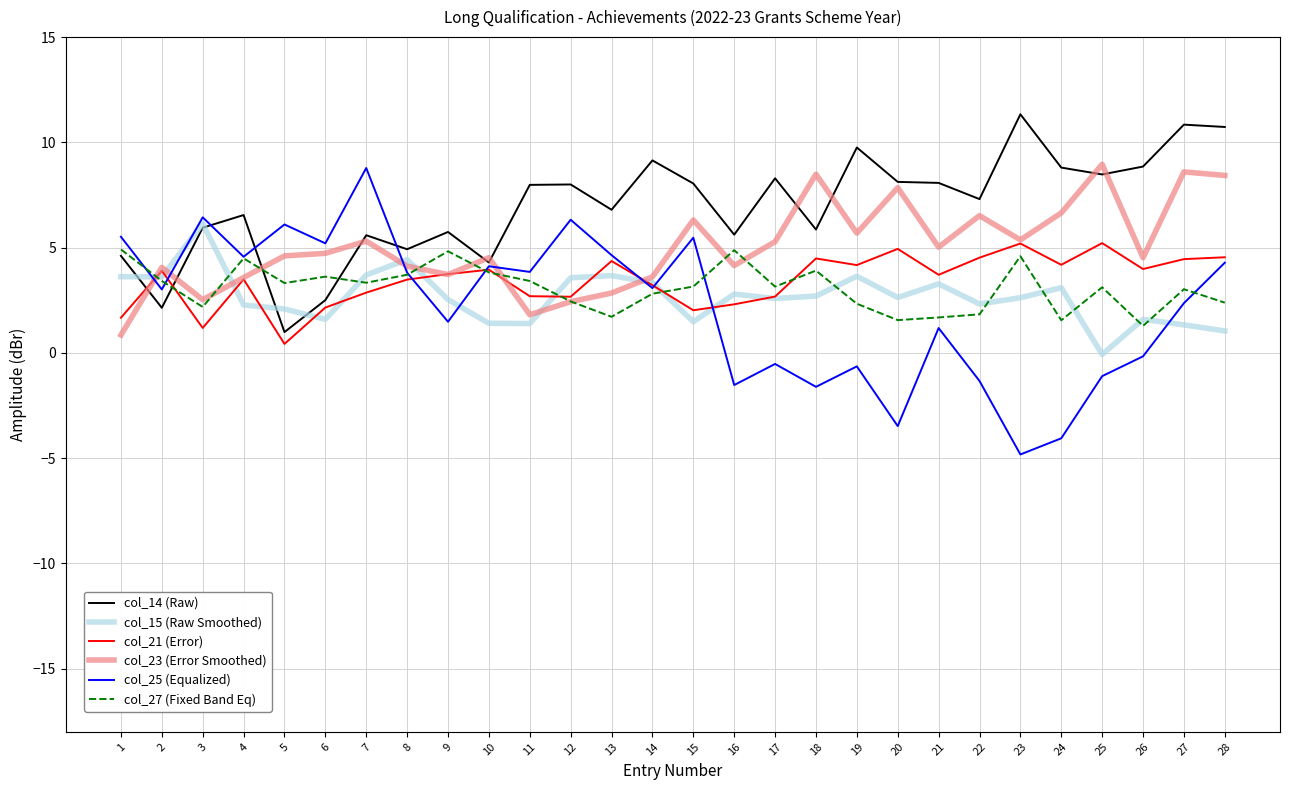

What is the sum of the col_21 (Error) values at 8 and 1?

5.2